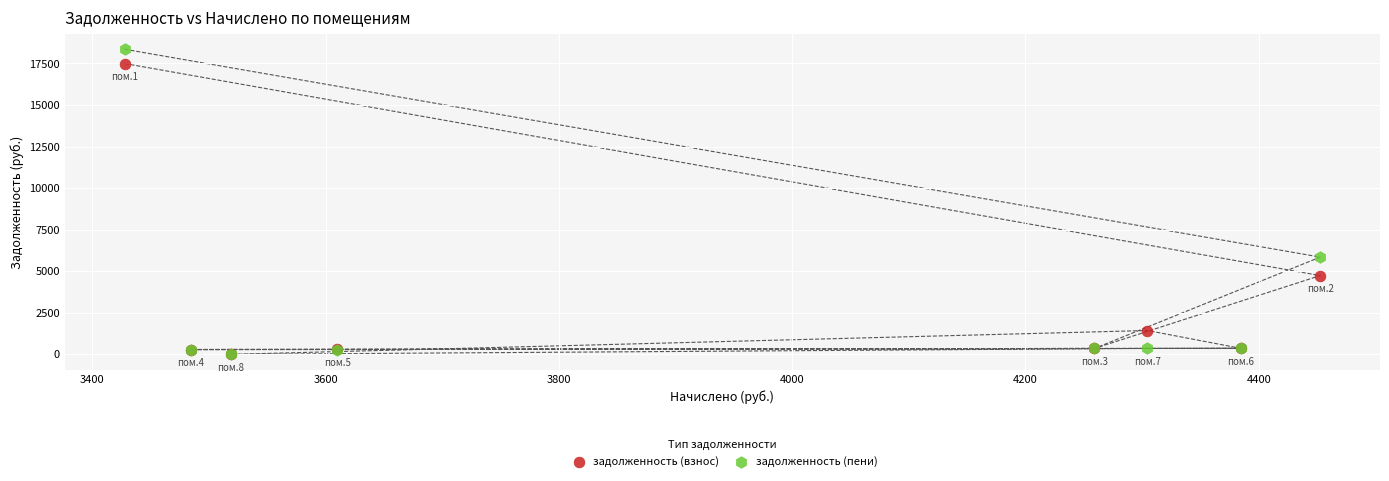

Which series has the widest spread of Y values?

задолженность (пени)